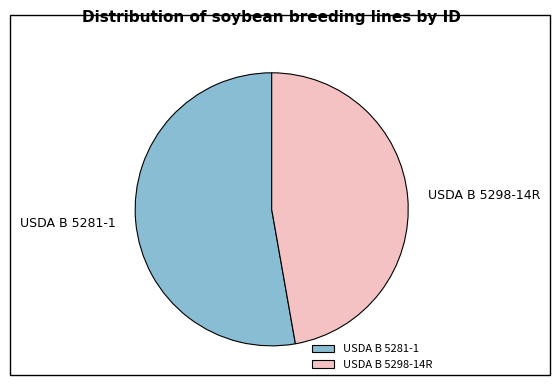

True or false: USDA B 5298-14R accounts for 47% of the total.

True